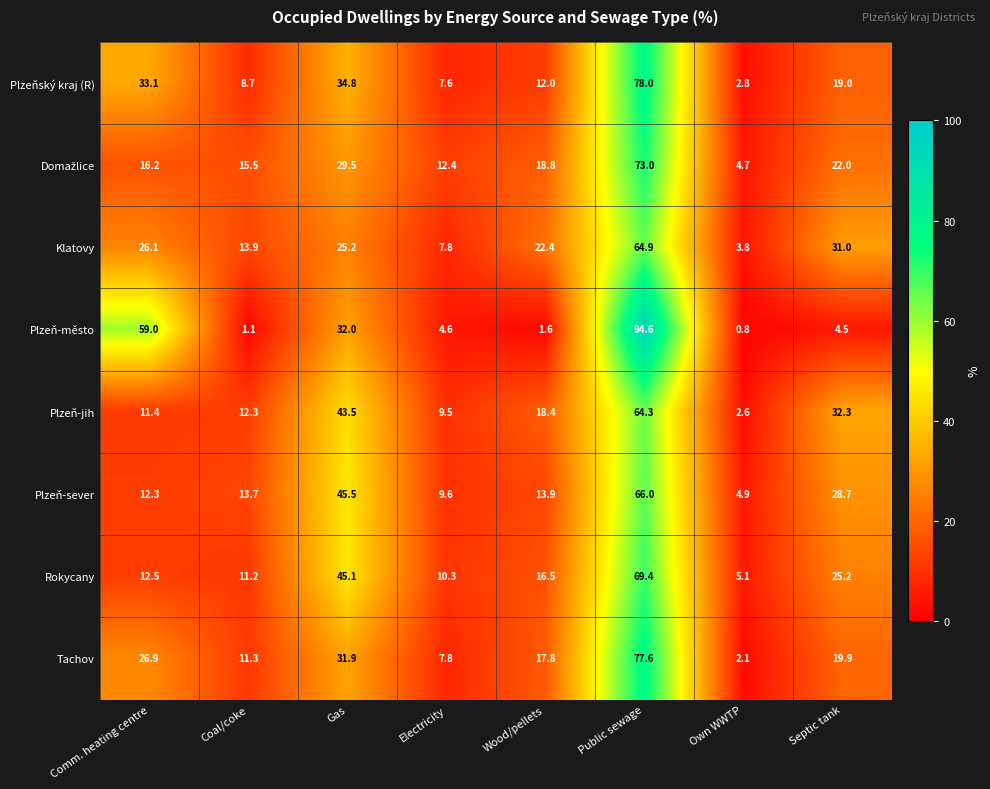

Is it true that Tachov equals 3.6 at Wood/pellets?

False